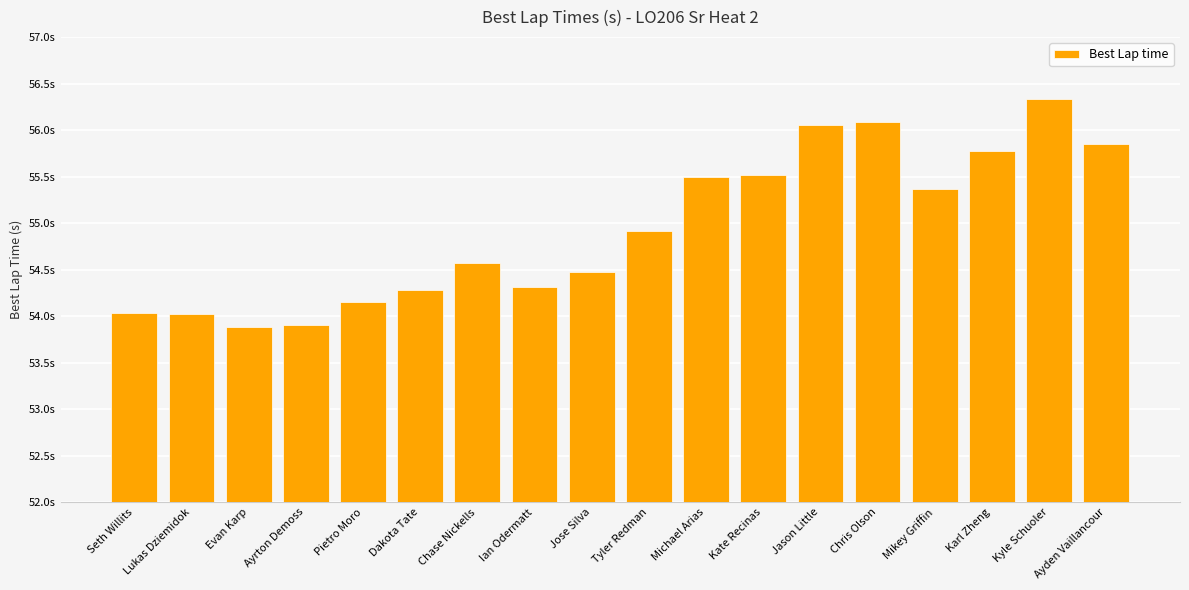

Reading right to left, list all the values displayed in this chart.

Ayden Vaillancour=55.9	Kyle Schuoler=56.3	Karl Zheng=55.8	Mikey Griffin=55.4	Chris Olson=56.1	Jason Little=56.1	Kate Recinas=55.5	Michael Arias=55.5	Tyler Redman=54.9	Jose Silva=54.5	Ian Odermatt=54.3	Chase Nickells=54.6	Dakota Tate=54.3	Pietro Moro=54.2	Ayrton Demoss=53.9	Evan Karp=53.9	Lukas Dziemidok=54.0	Seth Willits=54.0